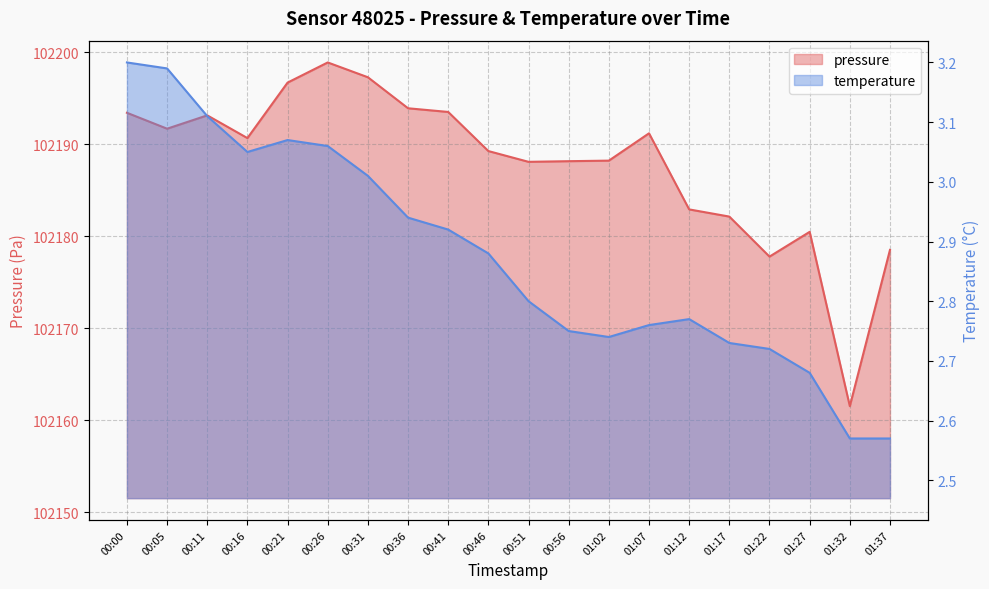

List the labels in order of pressure value, largest first.

00:26, 00:31, 00:21, 00:36, 00:41, 00:00, 00:11, 00:05, 01:07, 00:16, 00:46, 01:02, 00:56, 00:51, 01:12, 01:17, 01:27, 01:37, 01:22, 01:32